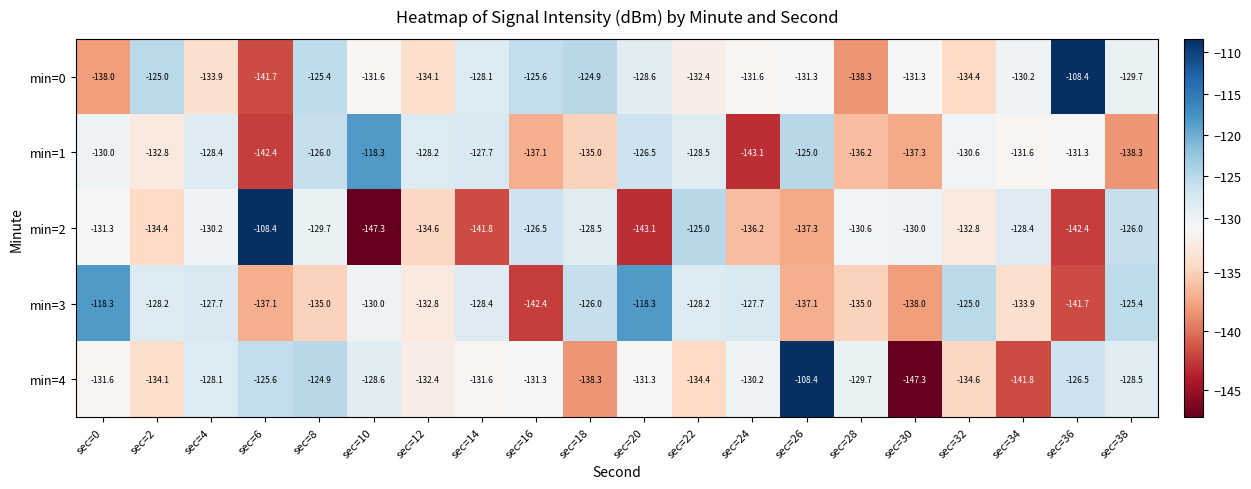

Which series changed the most between sec=18 and sec=20?

min=2